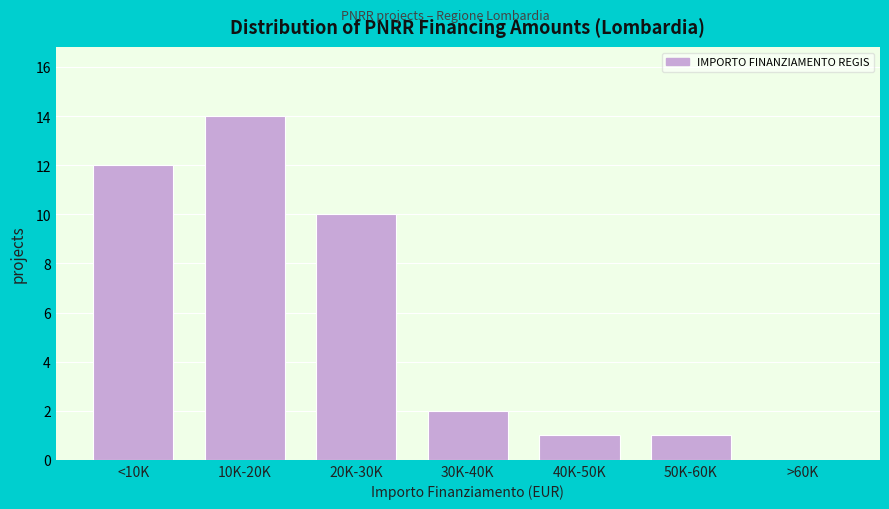

Reading right to left, what are all the values shown in this chart?

>60K=0	50K-60K=1	40K-50K=1	30K-40K=2	20K-30K=10	10K-20K=14	<10K=12